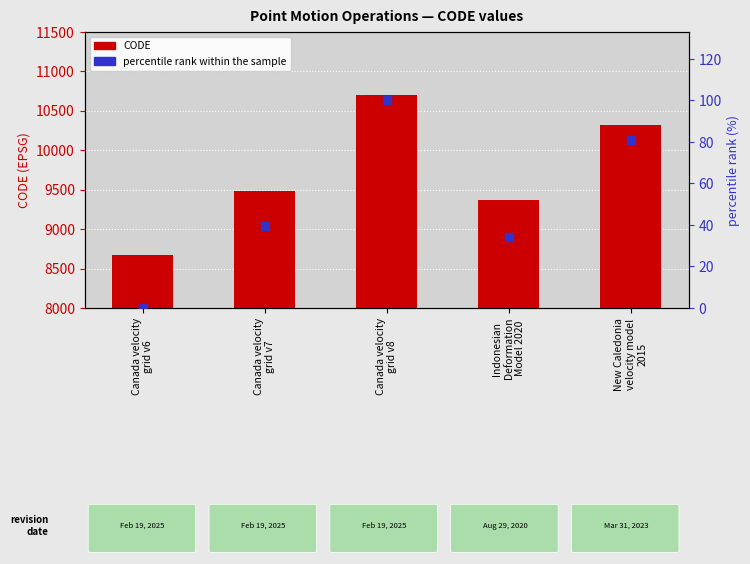

Which series has the largest Y range (max minus min)?

CODE